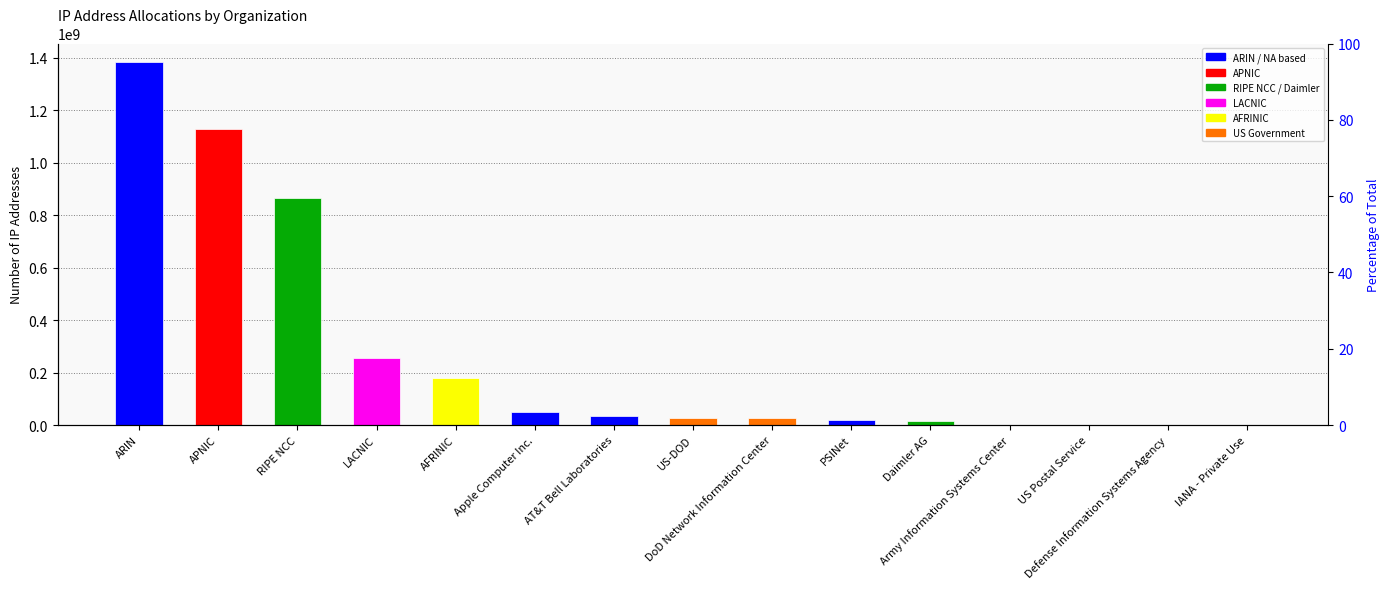

List the labels in order of value, smallest first.

IANA - Private Use, Defense Information Systems Agency, US Postal Service, Army Information Systems Center, Daimler AG, PSINet, DoD Network Information Center, US-DOD, AT&T Bell Laboratories, Apple Computer Inc., AFRINIC, LACNIC, RIPE NCC, APNIC, ARIN